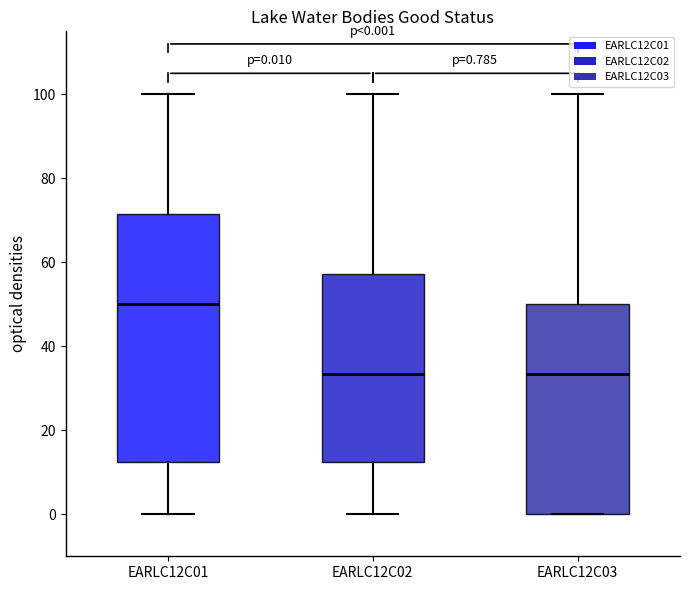

Comparing the boxes themselves (not the whiskers), which one is the tallest?

EARLC12C01